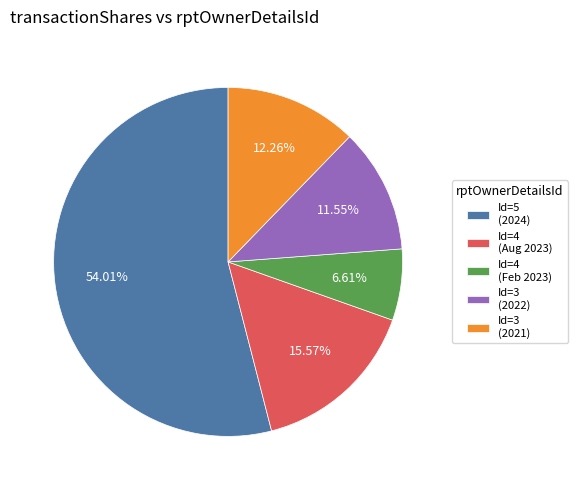

What is the smallest slice in the pie chart?

Id=4 (Feb 2023)